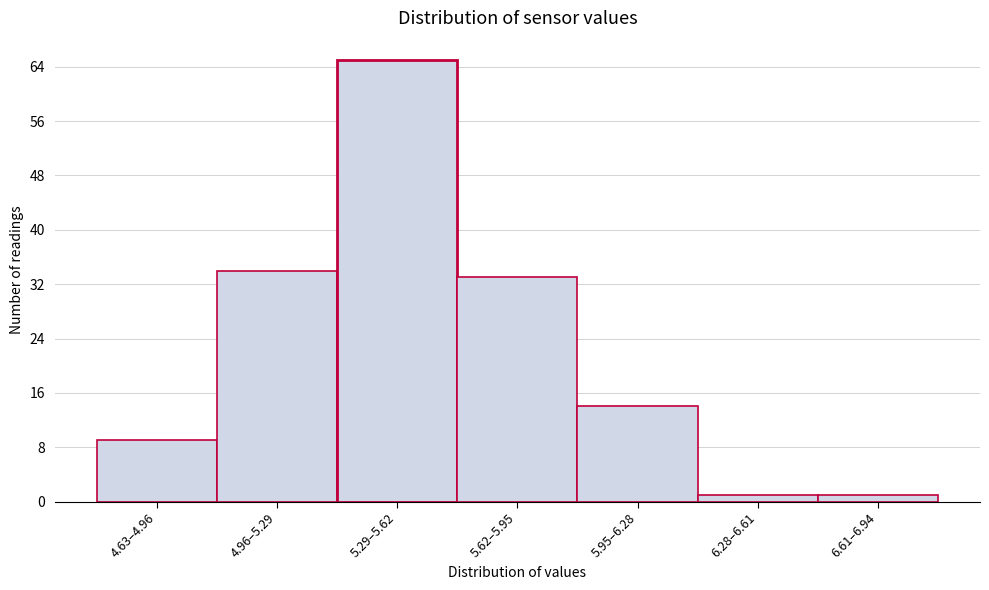

Reading left to right, extract all data points from this chart.

9	34	65	33	14	1	1